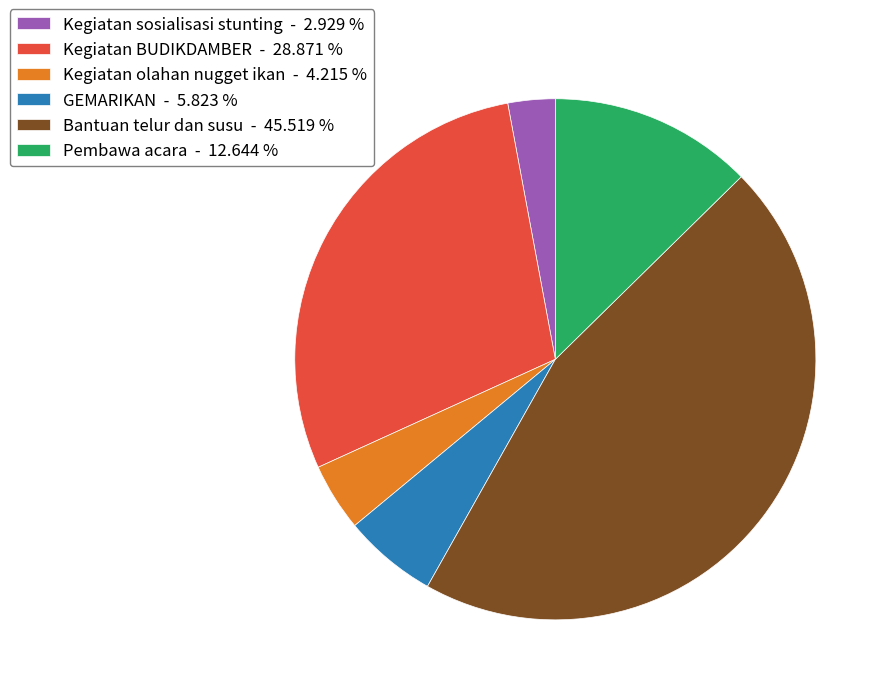

Does Kegiatan BUDIKDAMBER - 28.871 % account for over 50% of the chart?

No